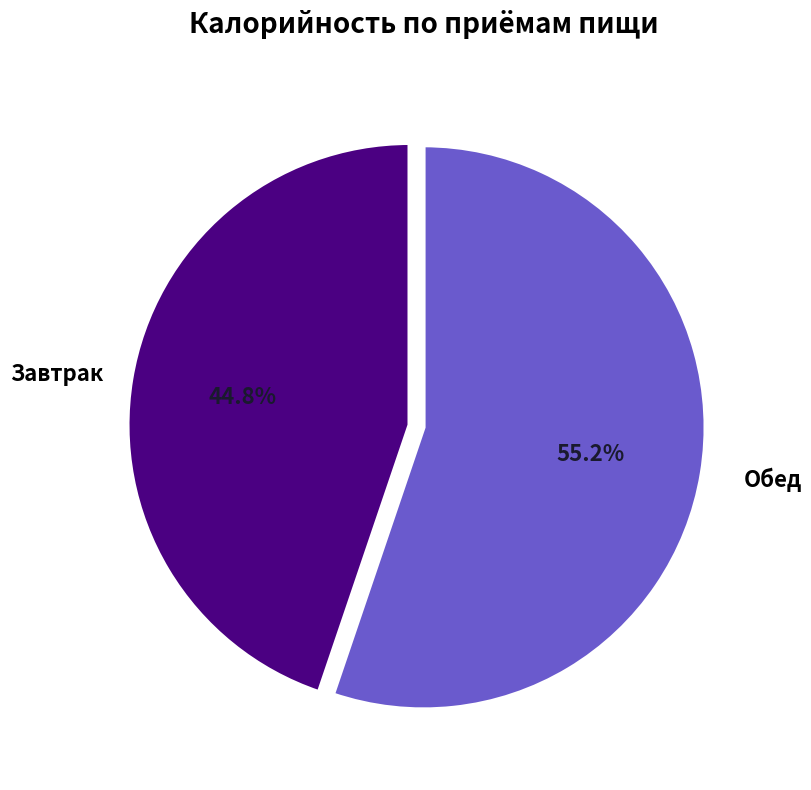

To the nearest percent, what is the average slice percentage?

50%